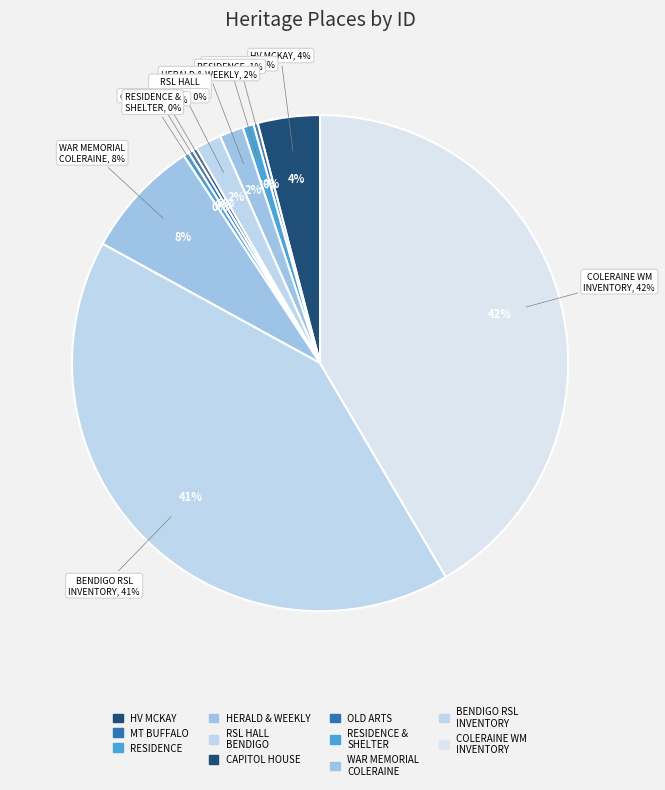

To the nearest percent, what is the difference between the Bendigo Returned Soldiers Memorial Hall and RETURNED SOLDIERS MEMORIAL HALL slice percentages?

40%